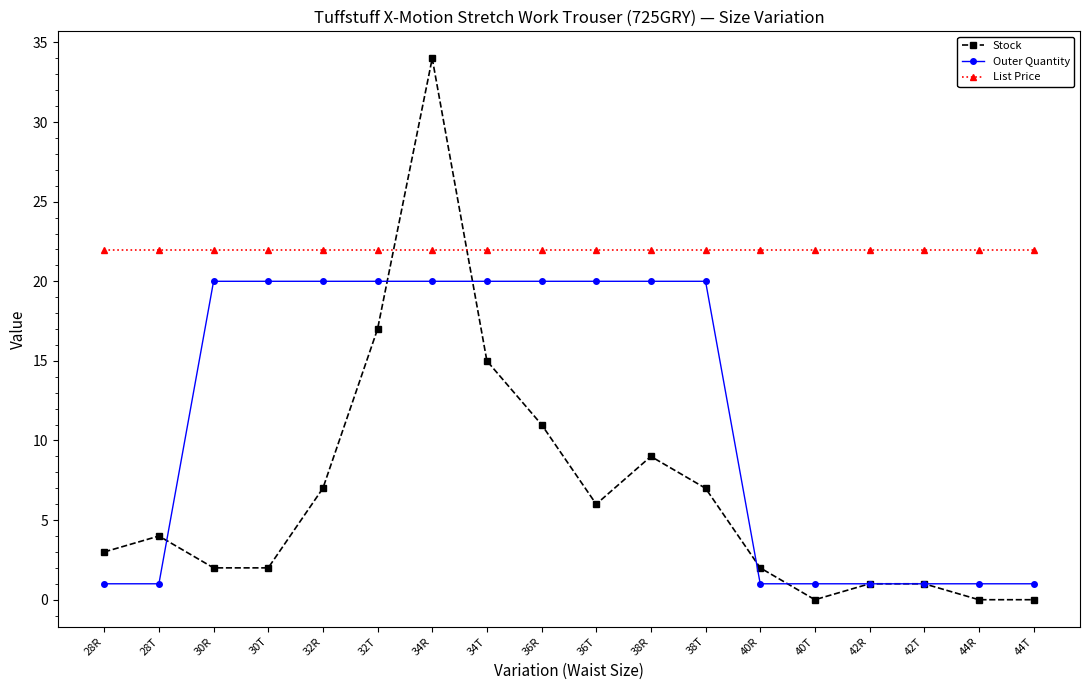

What value does the Stock series have at 30T?

2.0